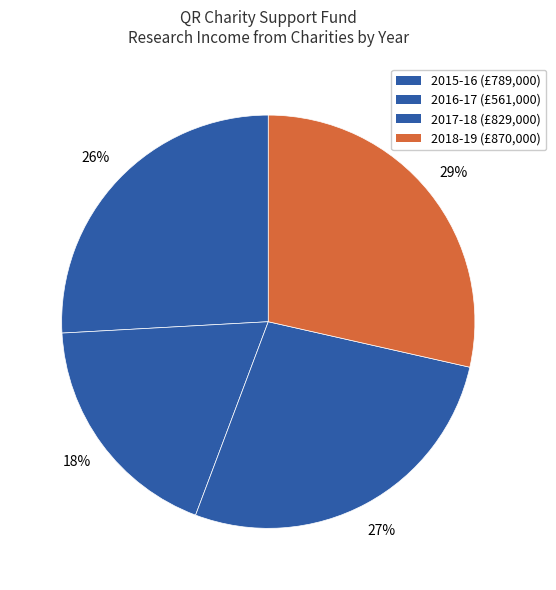

How many slices are in this pie chart?

4